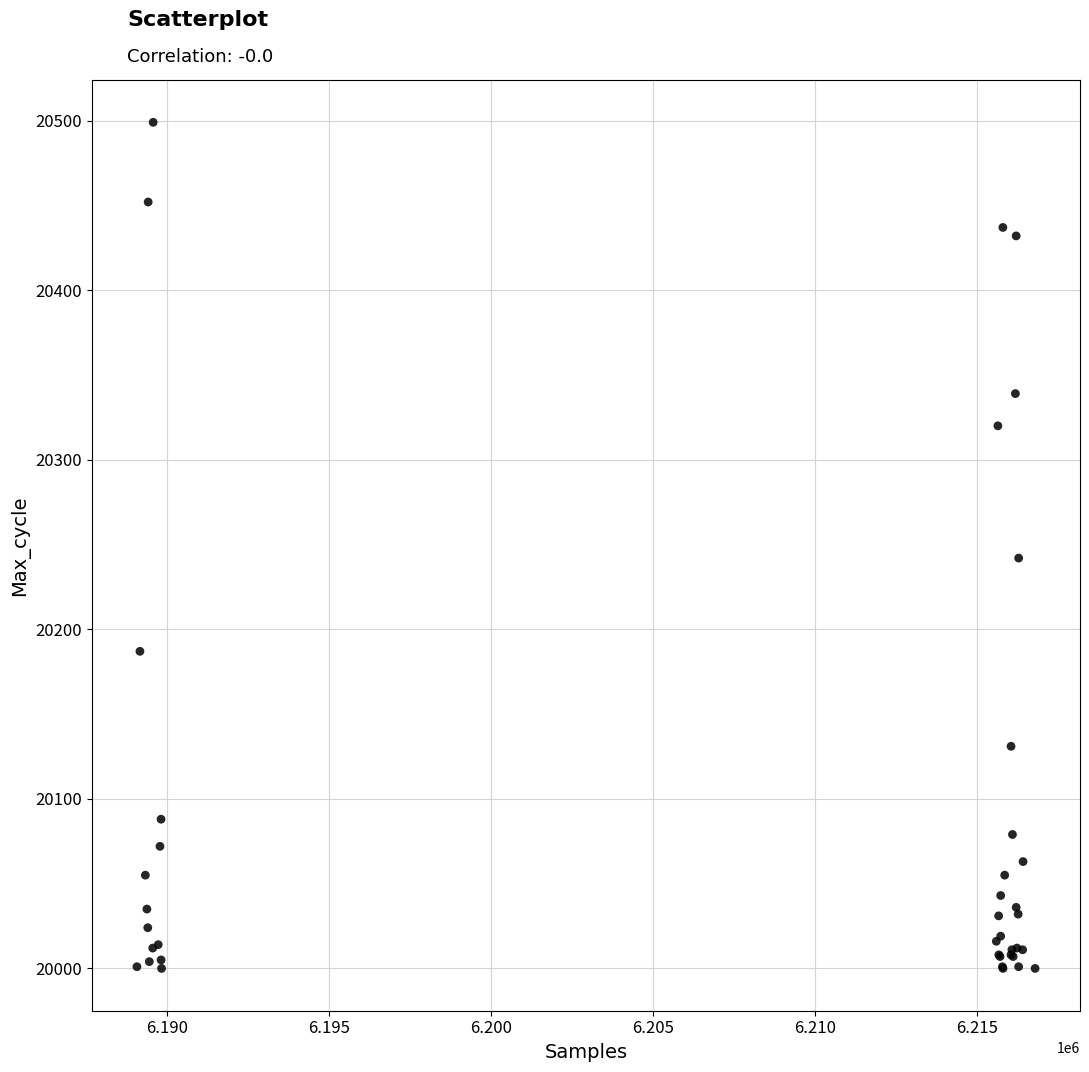

What Y value in the scatter plot is closest to 20249?

20242